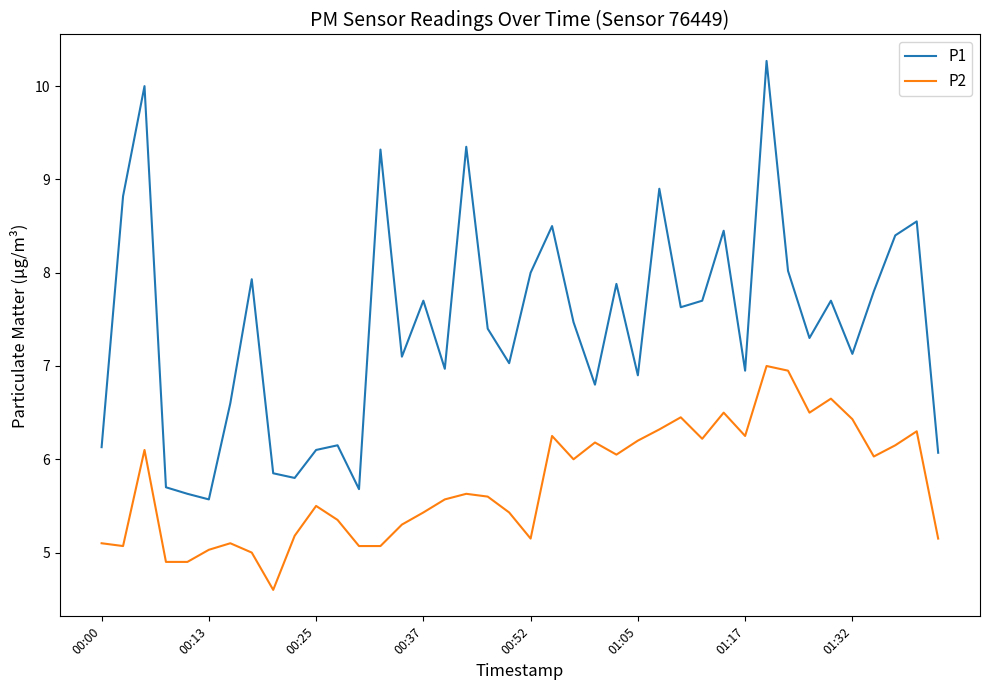

True or false: P1 and P2 intersect in this chart.

False